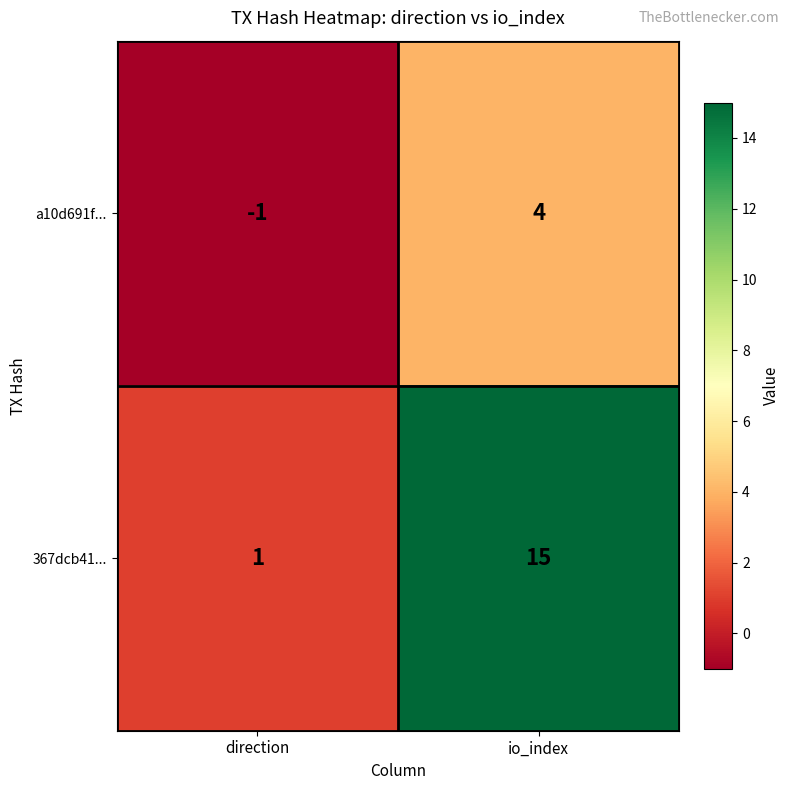

What is the spread (max minus min) of values at direction?

2